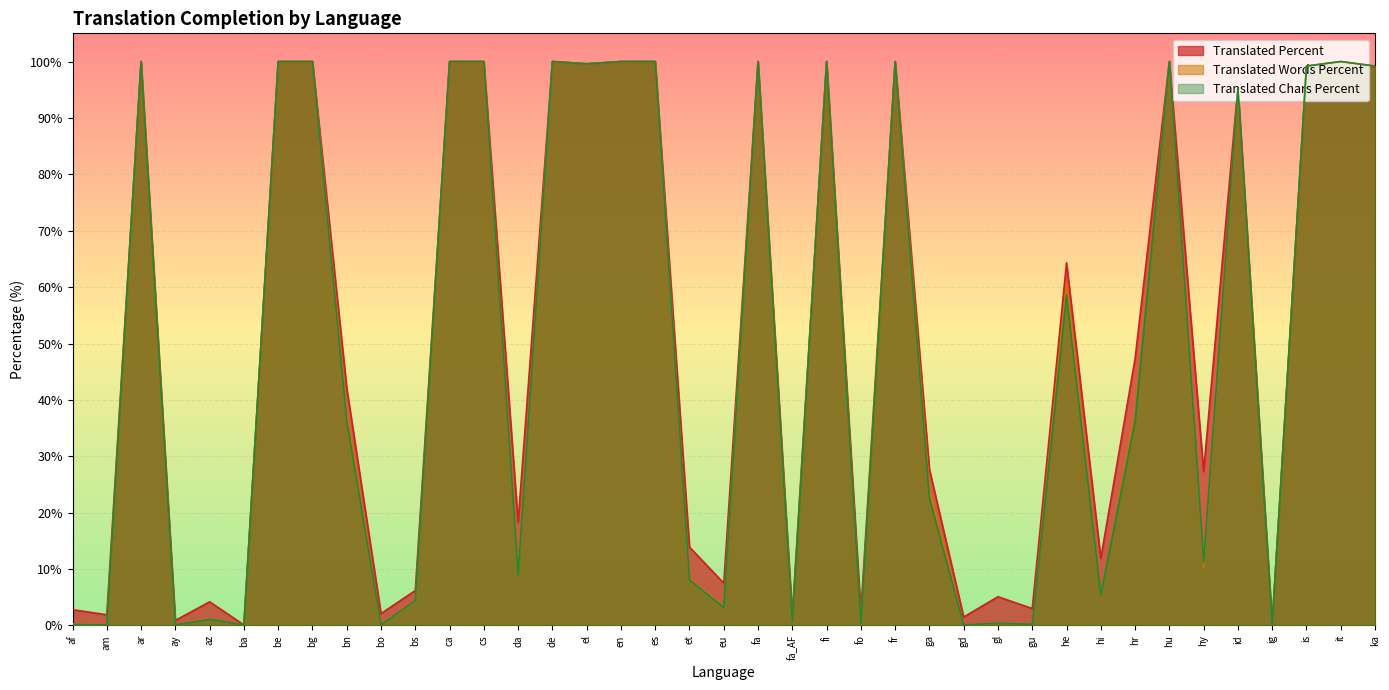

Which series has the largest range (max minus min)?

translated_percent